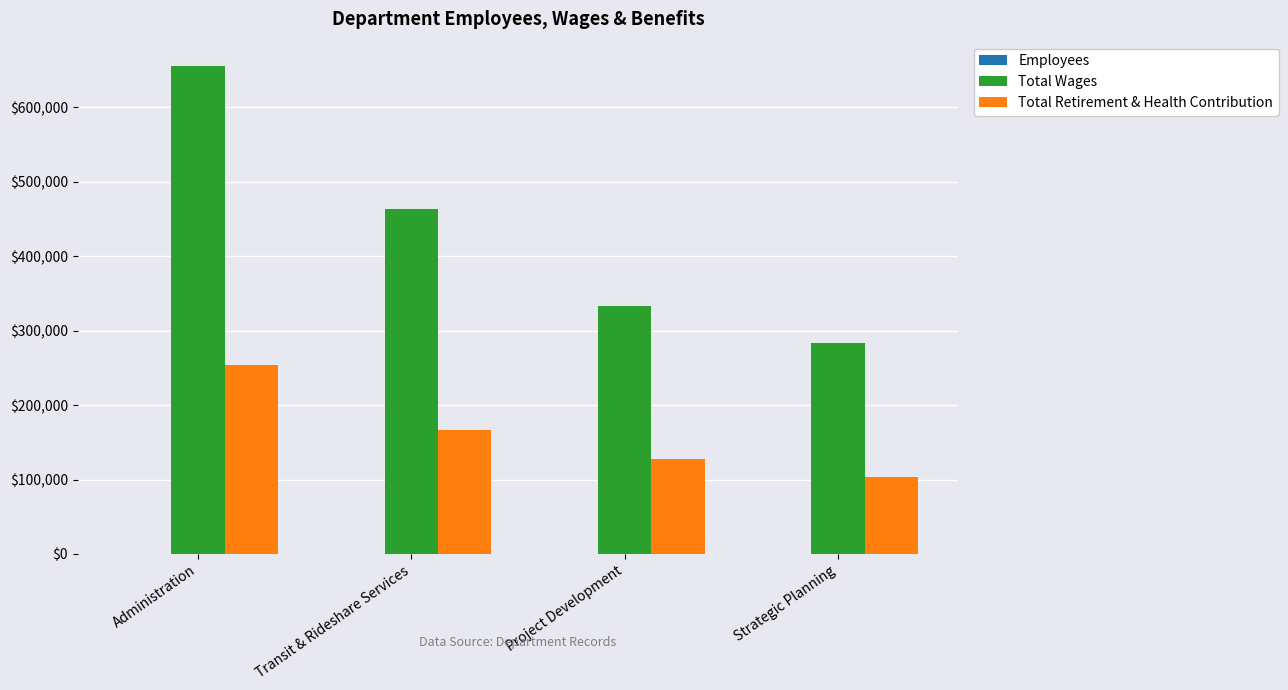

What is the greatest value displayed?

655427